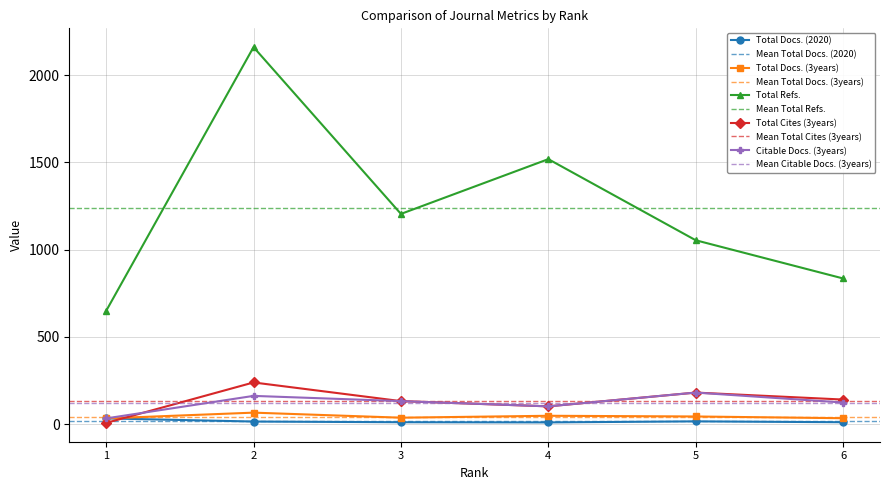

How many times do Total Docs. (2020) and Total Cites (3years) cross each other?

1